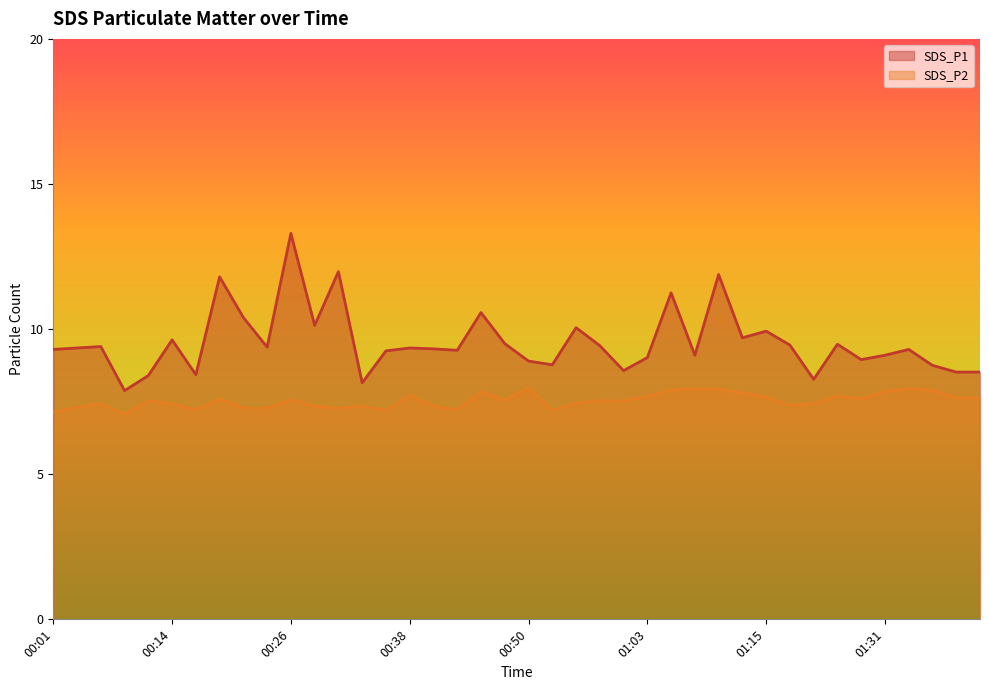

What is the approximate value of SDS_P1 at 01:00?

8.6